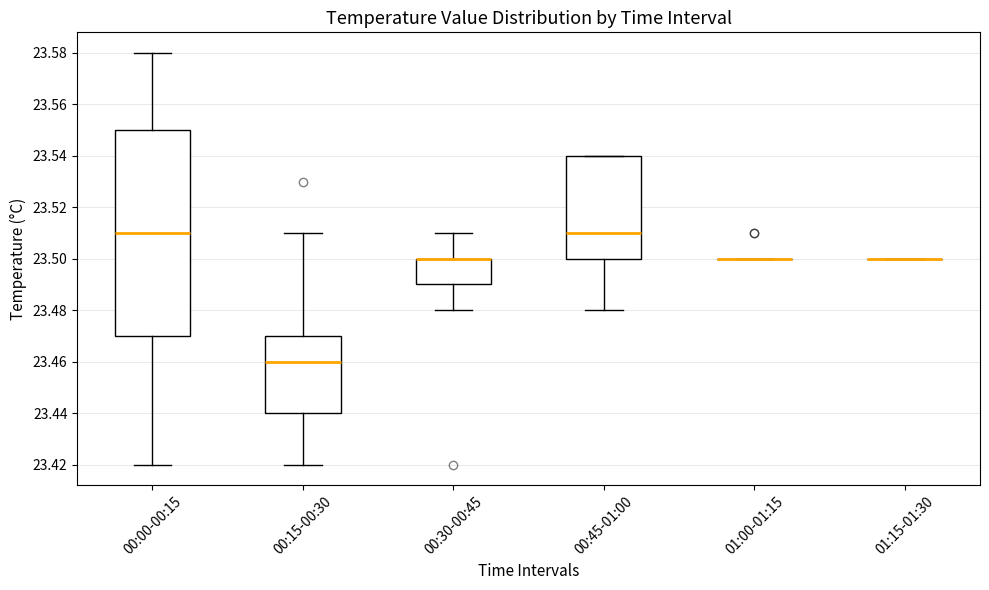

Reading left to right, transcribe this box plot: for each box, give where its median line is, the range the box spans, and where its two whiskers end, as read against the y-axis. The values are not printed on the chart, so give them approximately, as read against the axis.

00:00-00:15: median 23.51, box 23.47 to 23.55, whiskers 23.42 to 23.58
00:15-00:30: median 23.46, box 23.44 to 23.47, whiskers 23.42 to 23.51
00:30-00:45: median 23.50 (drawn on the box's upper edge), box 23.49 to 23.50, whiskers 23.48 to 23.51
00:45-01:00: median 23.51, box 23.50 to 23.54, whiskers 23.48 to 23.54
01:00-01:15: box collapsed to a line at 23.50, whiskers 23.50 to 23.50
01:15-01:30: box collapsed to a line at 23.50, whiskers 23.50 to 23.50